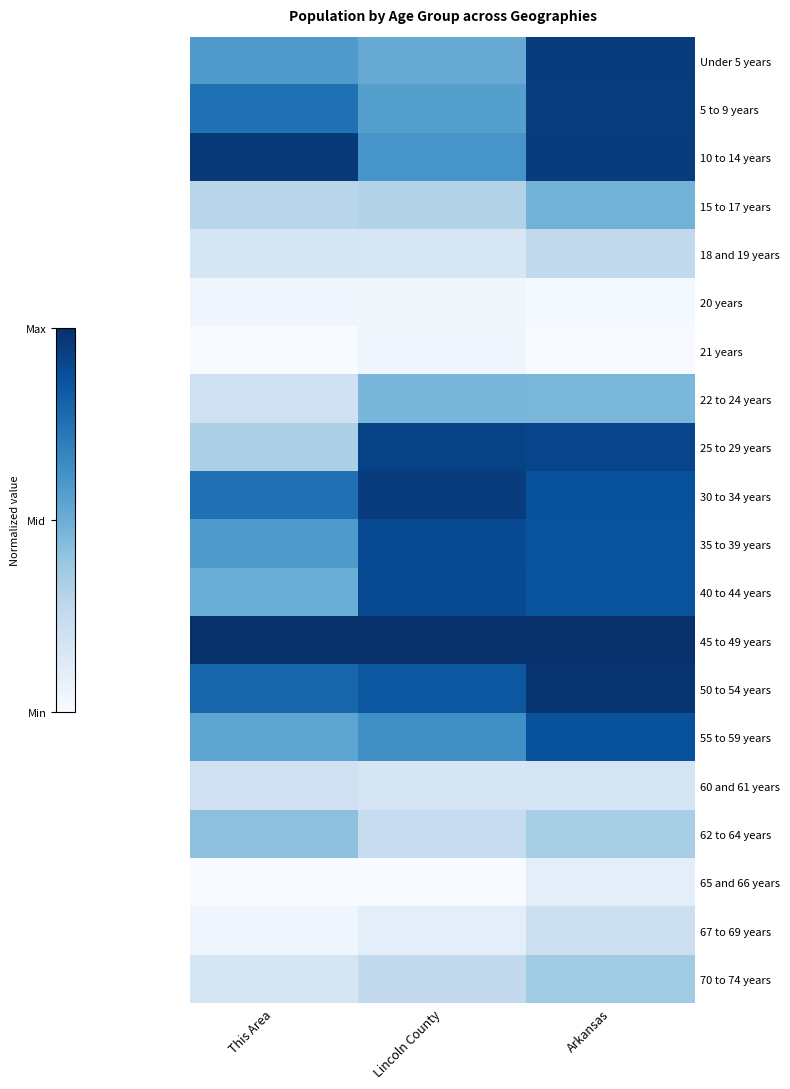

At which category is the sum across all series the highest?

Arkansas